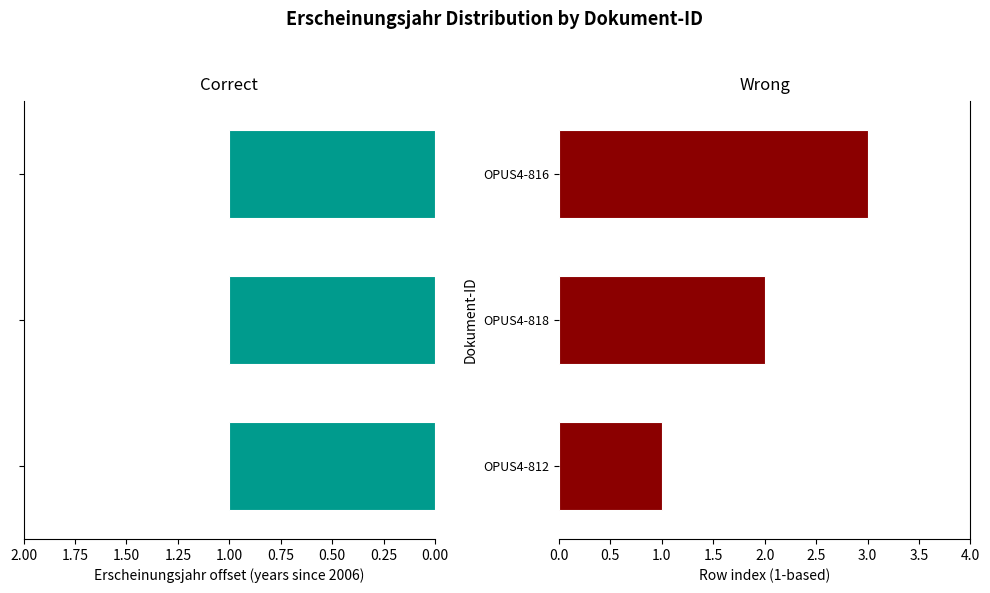

What is the spread (max minus min) of values at 0.25?

1.4